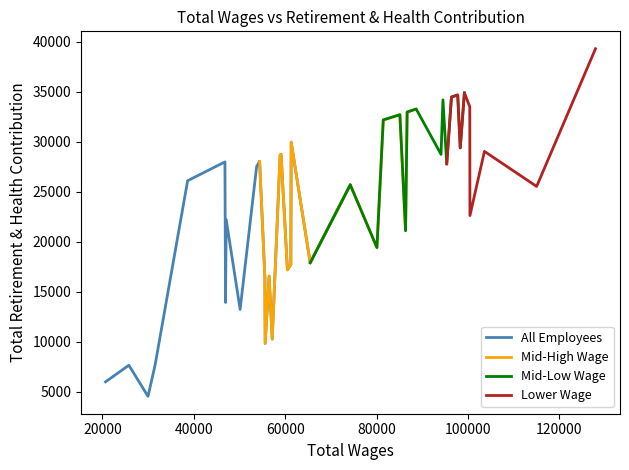

What is the smallest value displayed?

4525